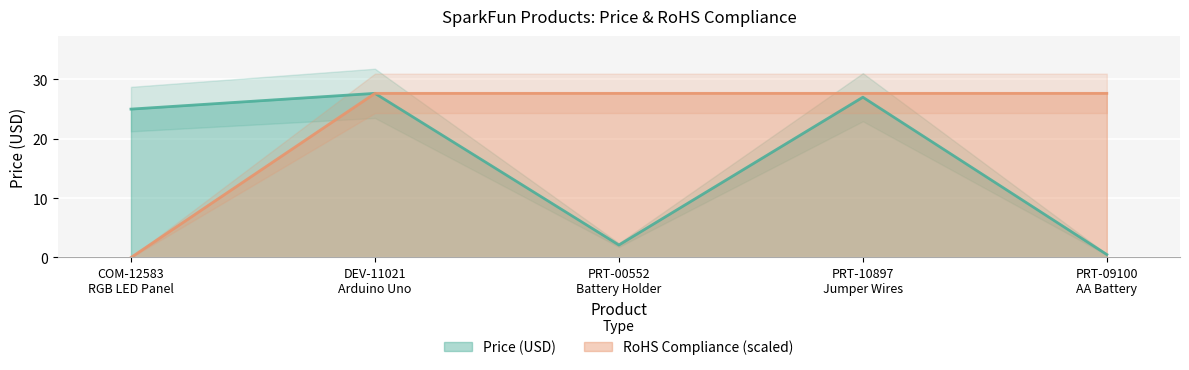

At how many categories does at least one series exceed 13?

5